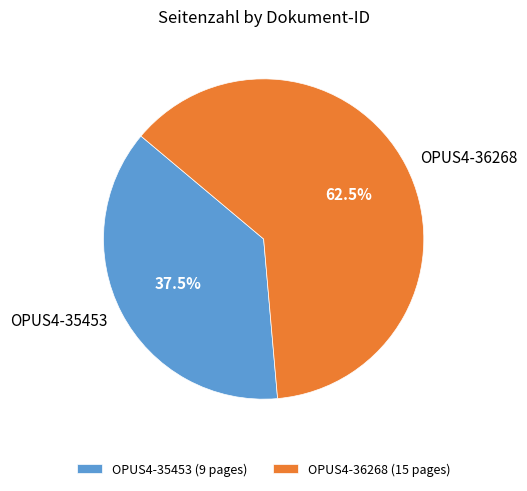

Between OPUS4-35453 and OPUS4-36268, which is larger?

OPUS4-36268